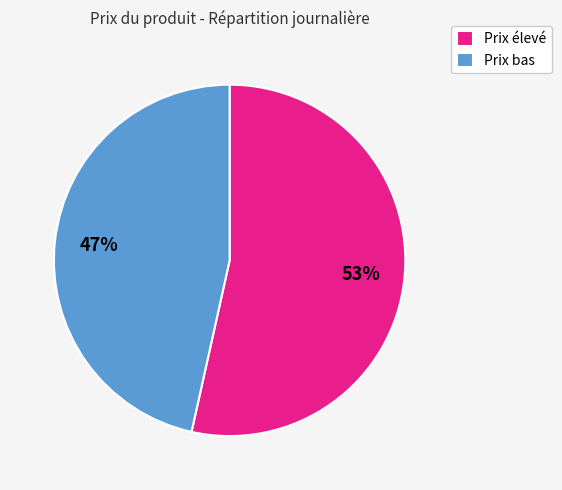

What is the ratio of the value at Prix bas to the value at Prix élevé?

0.9